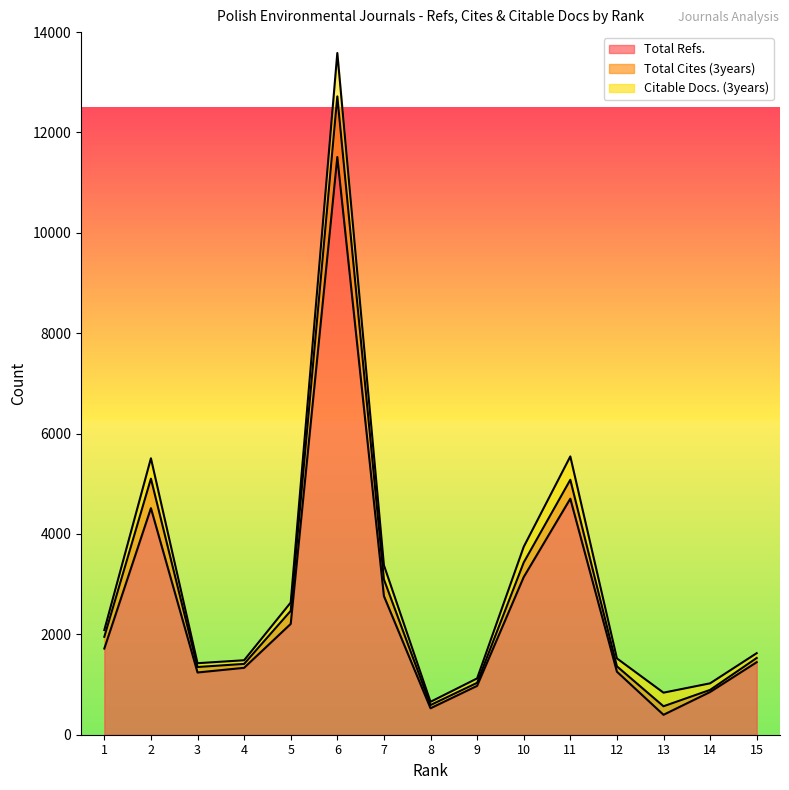

What is the maximum value for Total Refs.?

11512